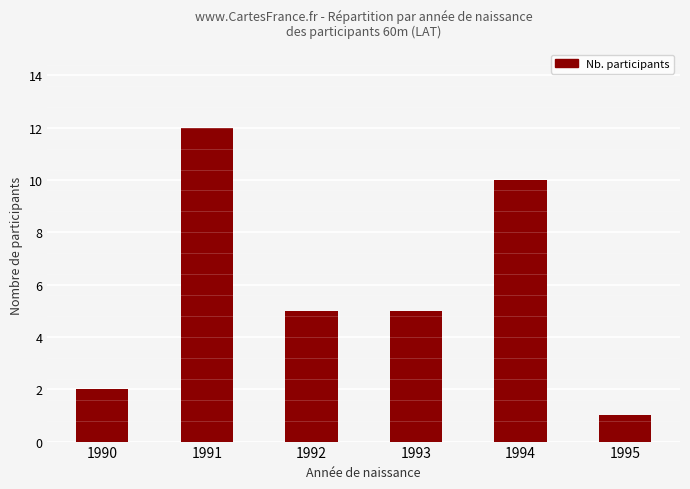

Where is the data nearest to the value 6?

1992